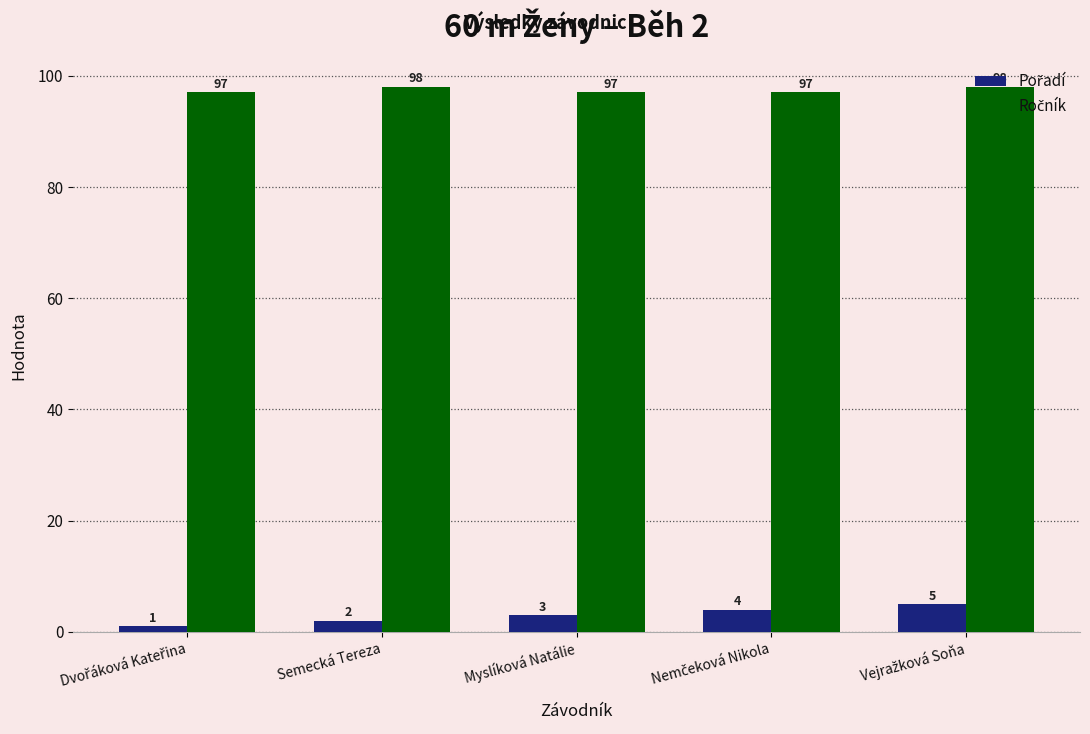

What is the greatest value displayed?

98